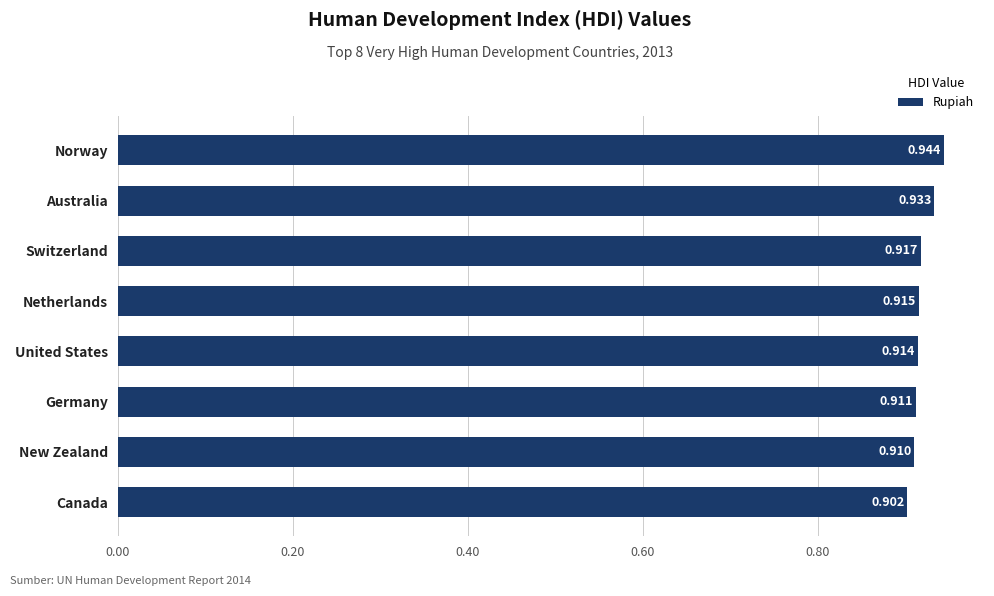

List the labels in order of value, largest first.

Norway, Australia, Switzerland, Netherlands, United States, Germany, New Zealand, Canada